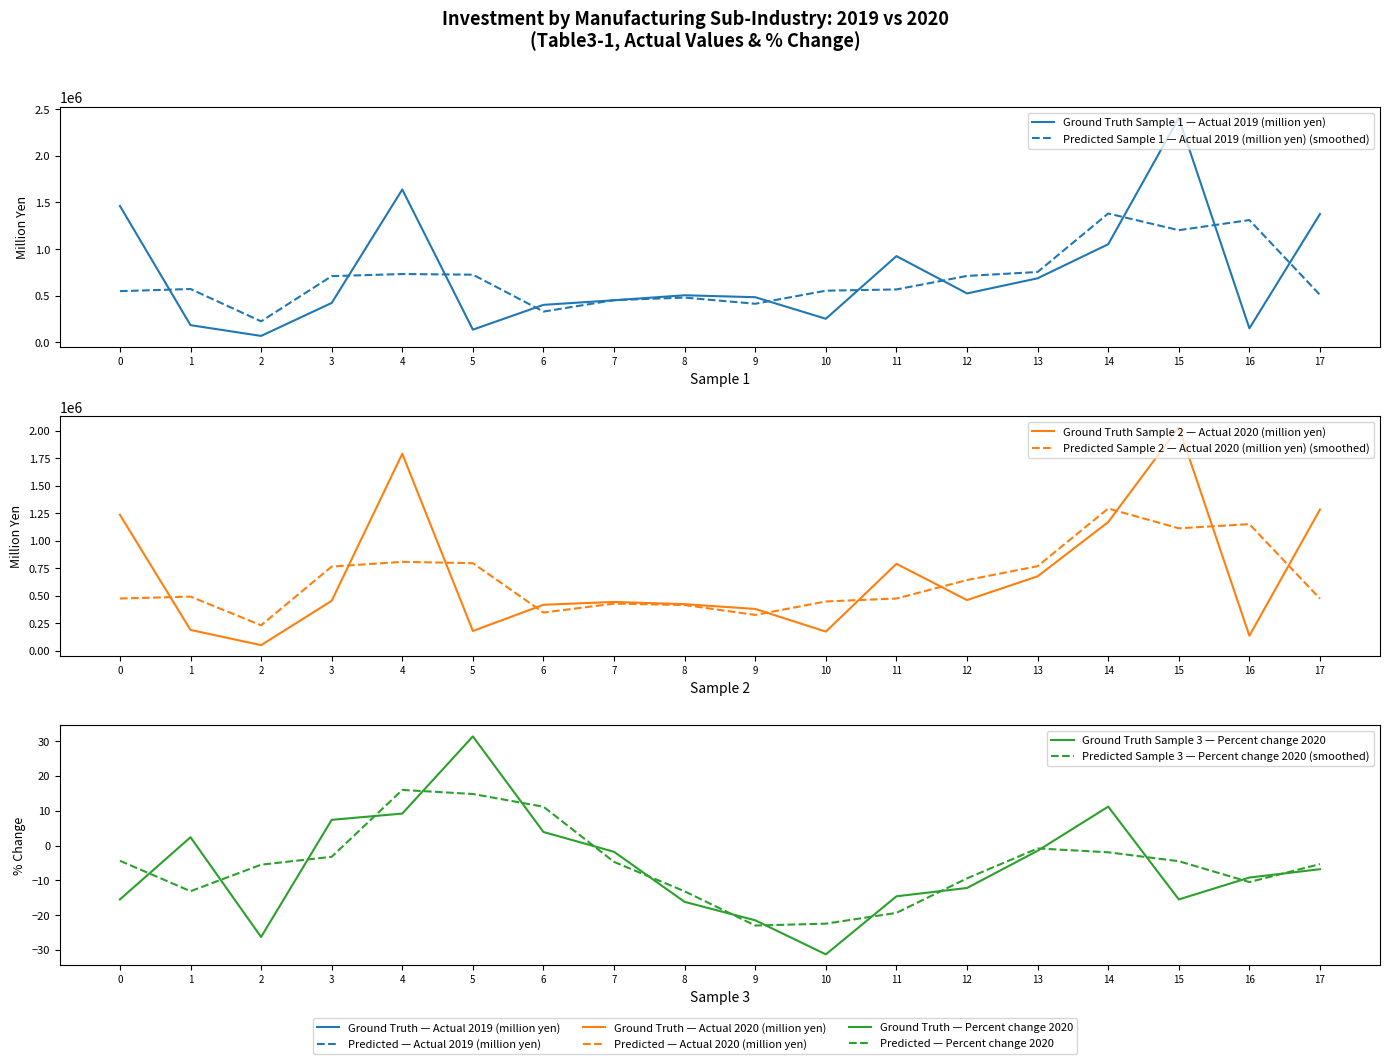

True or false: Predicted Sample 3 — Percent change 2020 (smoothed) and Predicted Sample 2 — Actual 2020 (million yen) (smoothed) cross at least once.

False